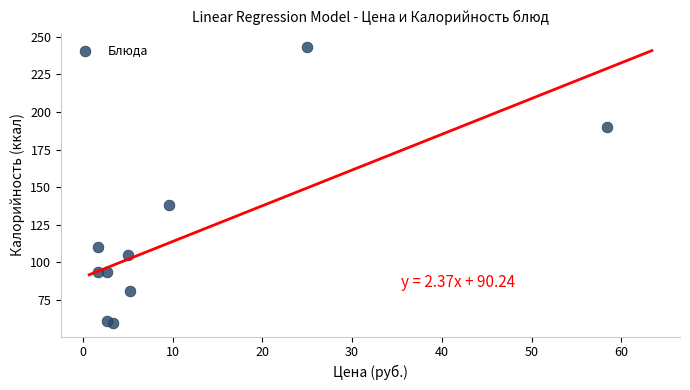

What Y value in the scatter plot is closest to 151?

138.0